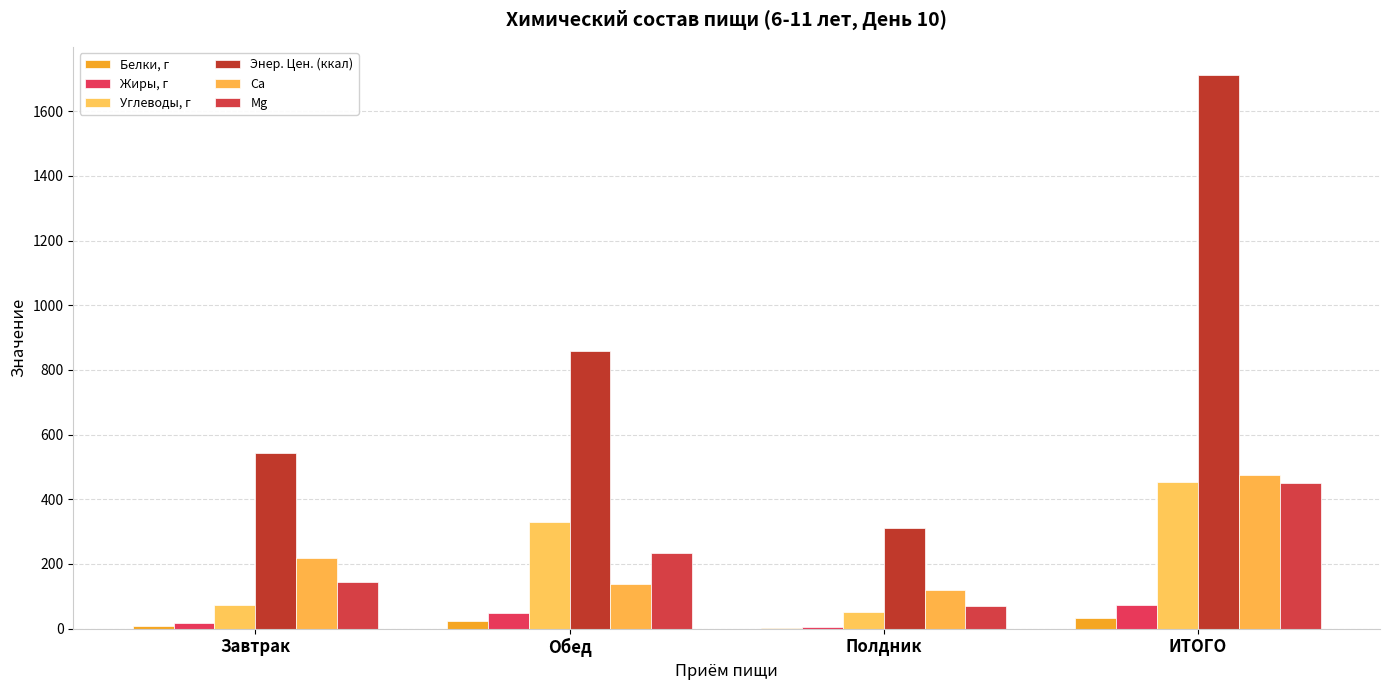

Are the bars horizontal?

No